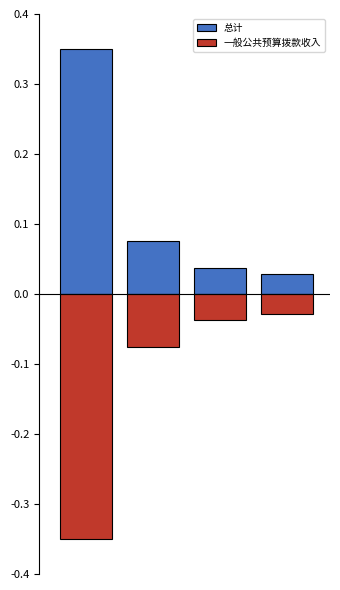

What is the value of the 总计 bar at the 2nd from the left?

0.1